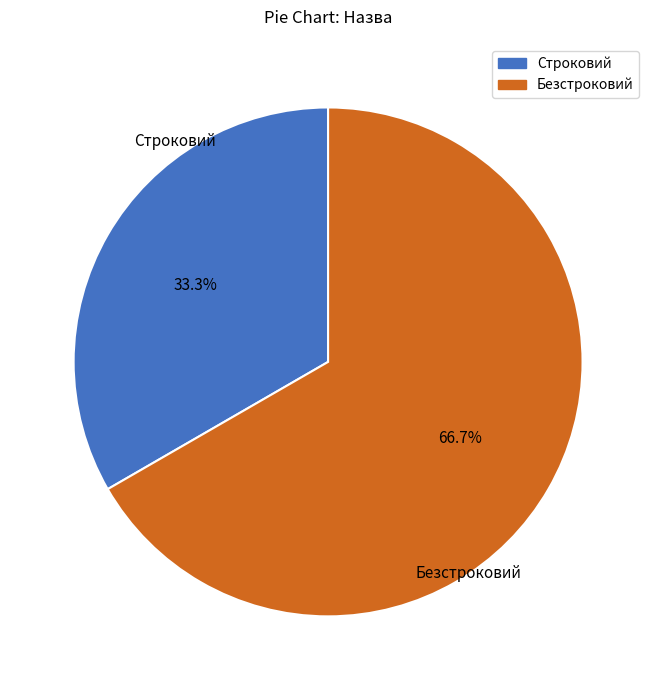

Which slice represents more than half of the pie?

Безстроковий